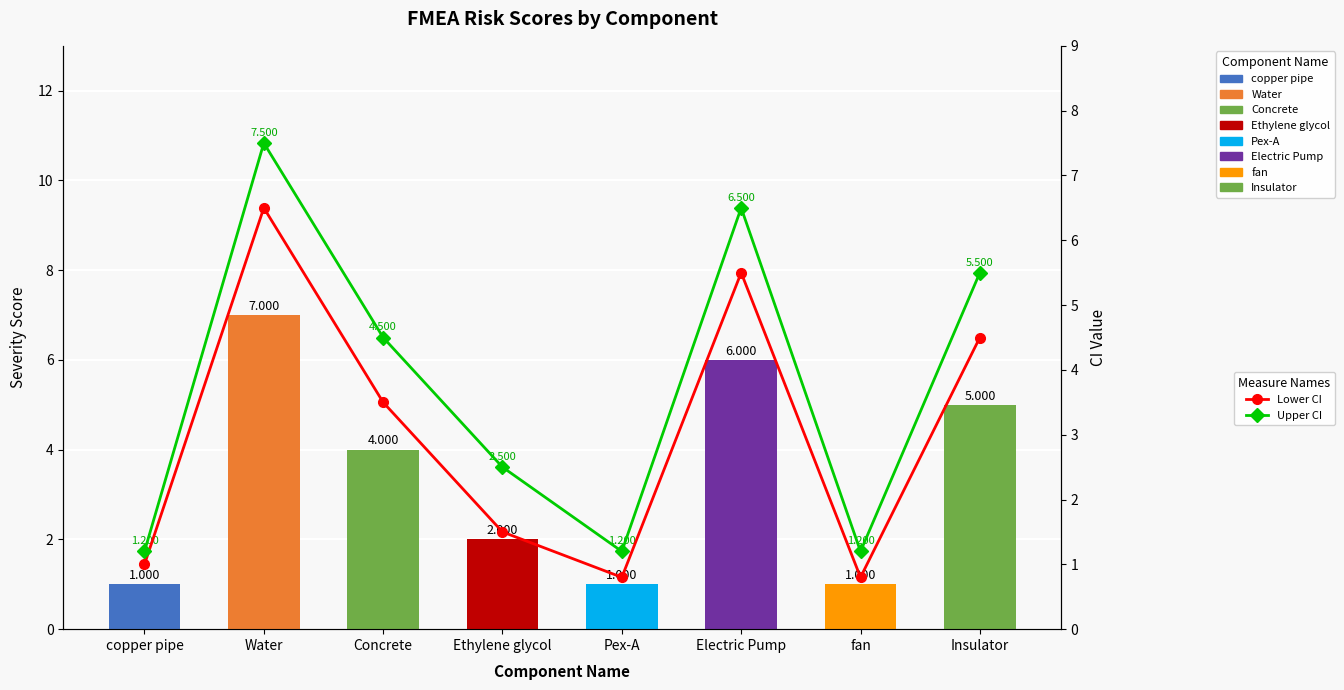

Reading left to right, transcribe all the data shown in this chart.

Lower CI: copper pipe=1.0	Water=6.5	Concrete=3.5	Ethylene glycol=1.5	Pex-A=0.8	Electric Pump=5.5	fan=0.8	Insulator=4.5
Upper CI: copper pipe=1.2	Water=7.5	Concrete=4.5	Ethylene glycol=2.5	Pex-A=1.2	Electric Pump=6.5	fan=1.2	Insulator=5.5